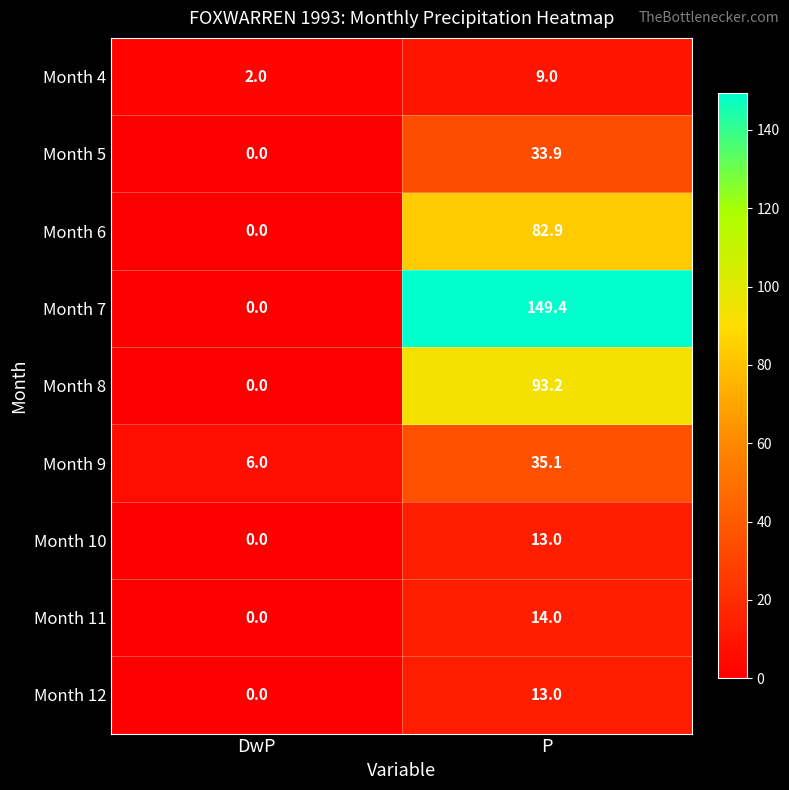

At which category does the chart reach its peak across all series?

P